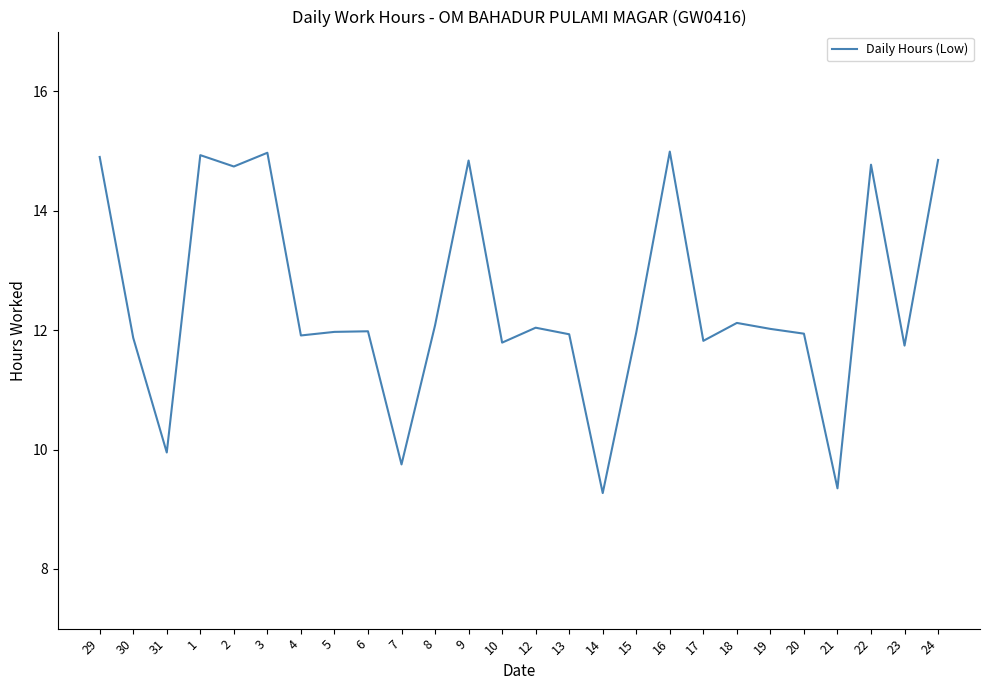

How many categories are shown in the chart?

26